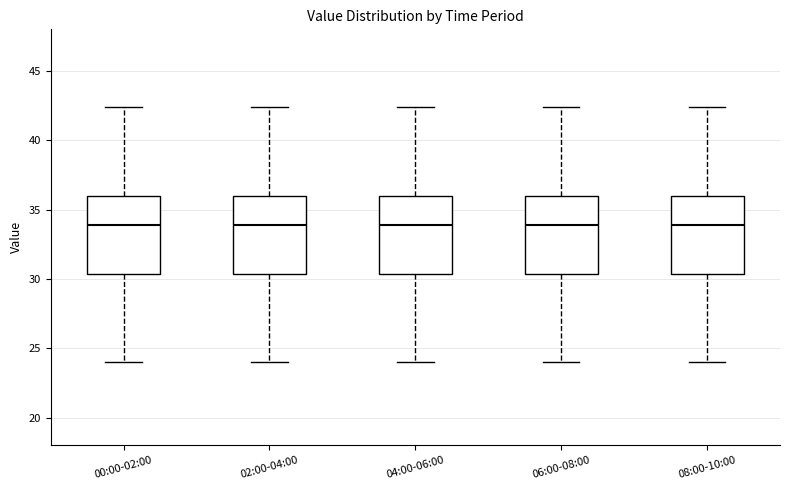

Reading left to right, transcribe this box plot: for each box, give where its median line is, the range the box spans, and where its two whiskers end, as read against the y-axis. The values are not printed on the chart, so give them approximately, as read against the axis.

00:00-02:00: median 34.0, box 30.5 to 36.0, whiskers 24.0 to 42.5
02:00-04:00: median 34.0, box 30.5 to 36.0, whiskers 24.0 to 42.5
04:00-06:00: median 34.0, box 30.5 to 36.0, whiskers 24.0 to 42.5
06:00-08:00: median 34.0, box 30.5 to 36.0, whiskers 24.0 to 42.5
08:00-10:00: median 34.0, box 30.5 to 36.0, whiskers 24.0 to 42.5